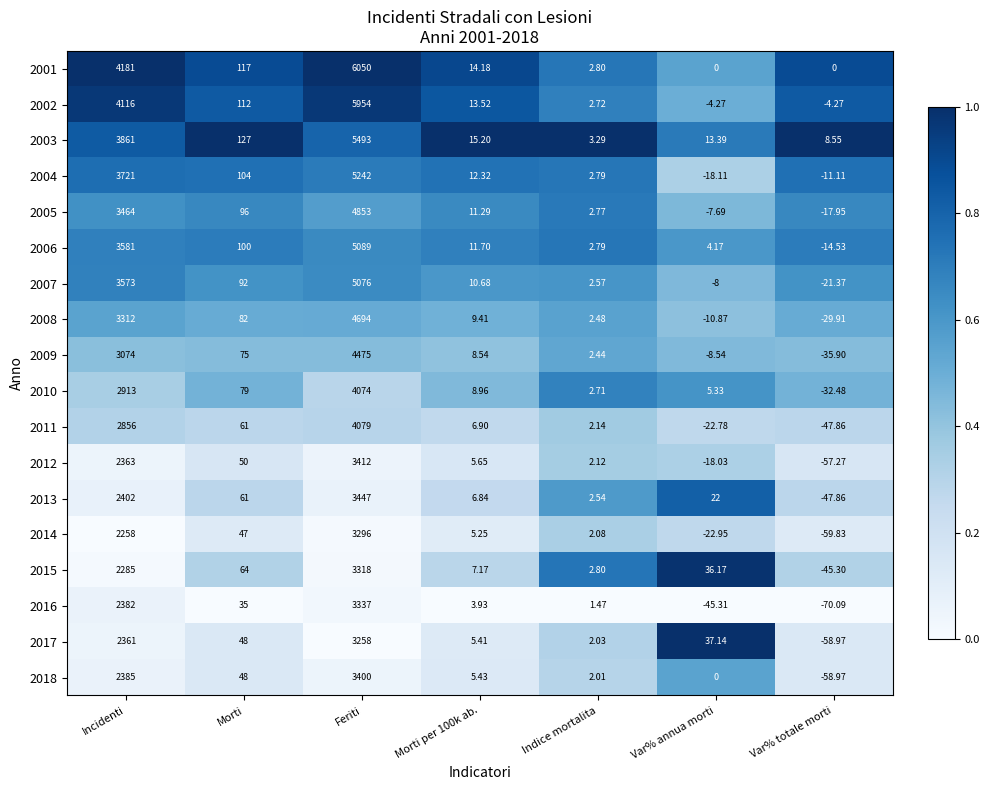

Where does the 2018 series first go above 5?

Incidenti